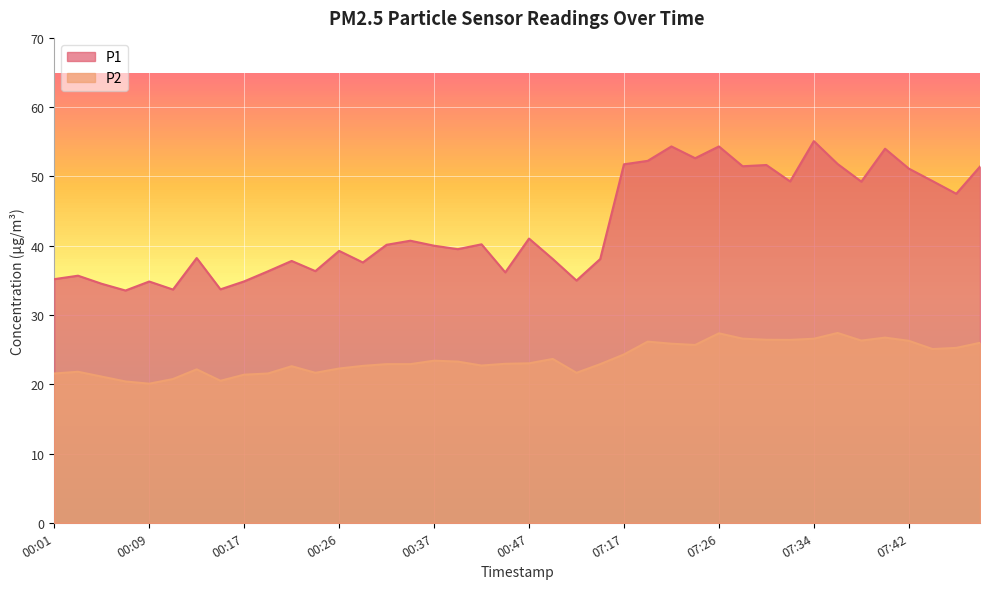

How many interior local valleys does the P2 series have?

9